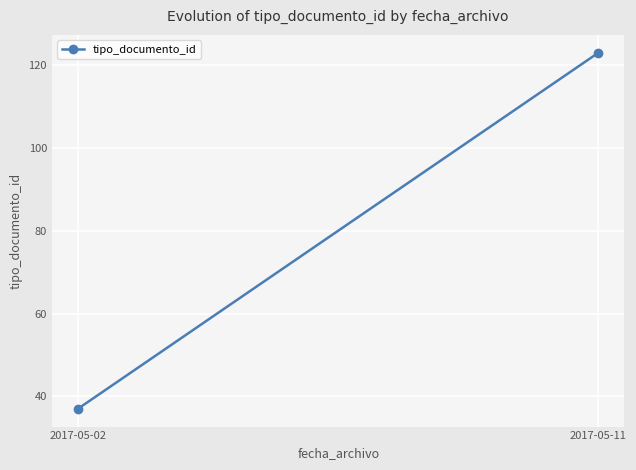

Rank the categories by value from lowest to highest.

2017-05-02, 2017-05-11